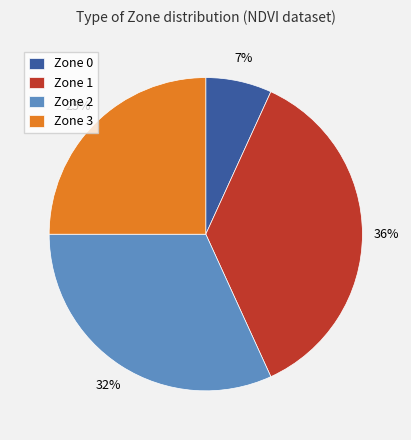

Which has a higher value, Zone 2 or Zone 0?

Zone 2